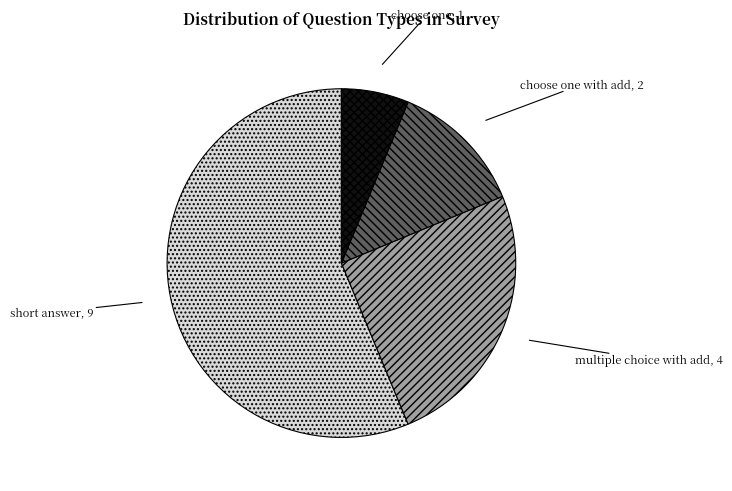

Which category has the biggest portion of the pie?

short answer